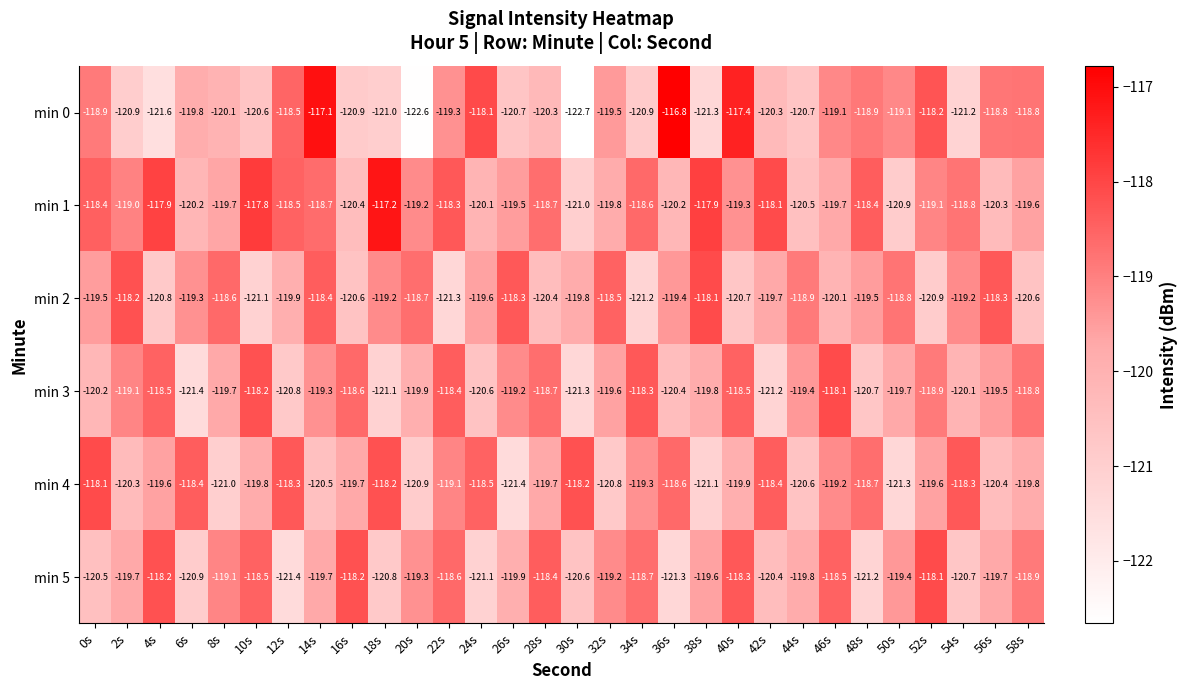

What is the difference between the highest and lowest values at 54s?

2.9